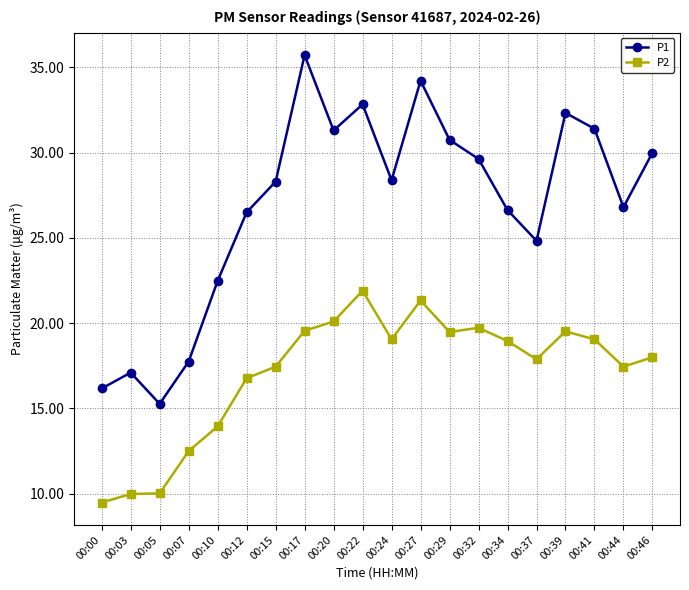

At how many categories does at least one series exceed 28?

11